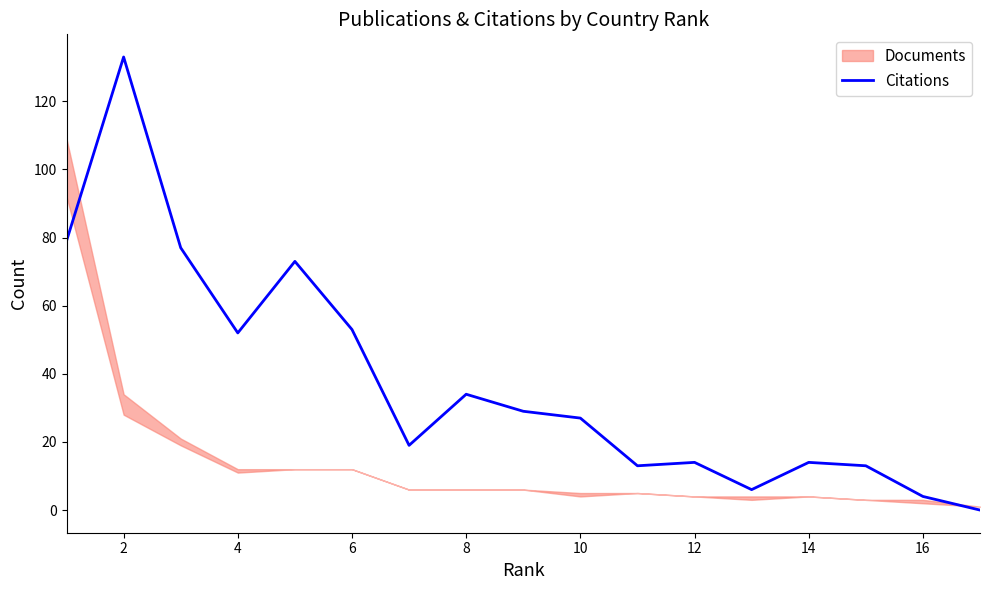

Is it true that Citations equals 4 at 16?

True